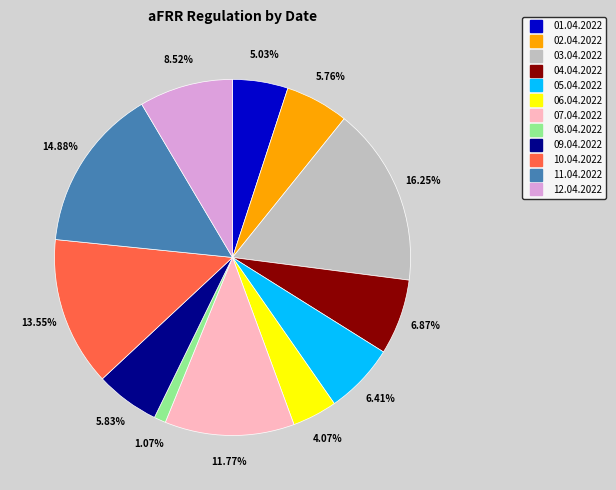

To the nearest percent, what is the combined percentage of 05.04.2022 and 07.04.2022?

18%